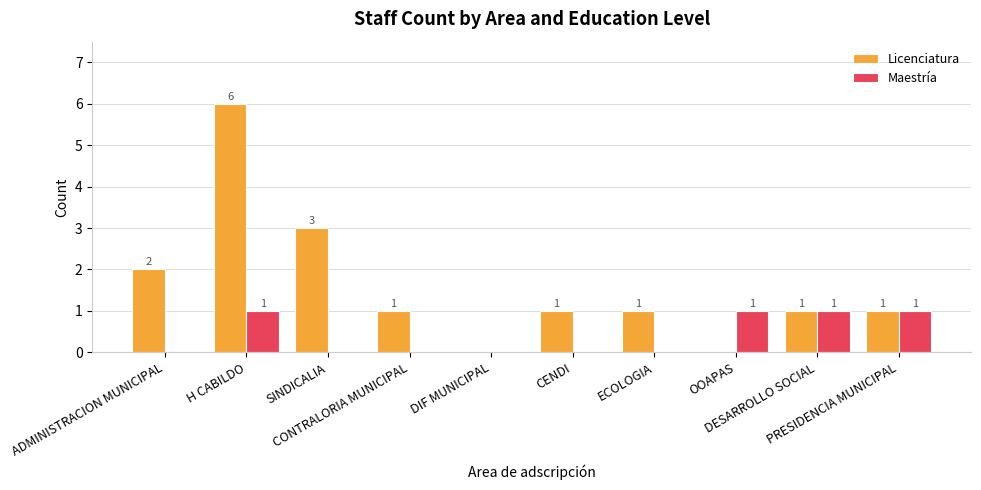

Reading right to left, extract all data points from this chart.

Licenciatura: PRESIDENCIA MUNICIPAL=1	DESARROLLO SOCIAL=1	OOAPAS=0	ECOLOGIA=1	CENDI=1	DIF MUNICIPAL=0	CONTRALORIA MUNICIPAL=1	SINDICALIA=3	H CABILDO=6	ADMINISTRACION MUNICIPAL=2
Maestría: PRESIDENCIA MUNICIPAL=1	DESARROLLO SOCIAL=1	OOAPAS=1	ECOLOGIA=0	CENDI=0	DIF MUNICIPAL=0	CONTRALORIA MUNICIPAL=0	SINDICALIA=0	H CABILDO=1	ADMINISTRACION MUNICIPAL=0